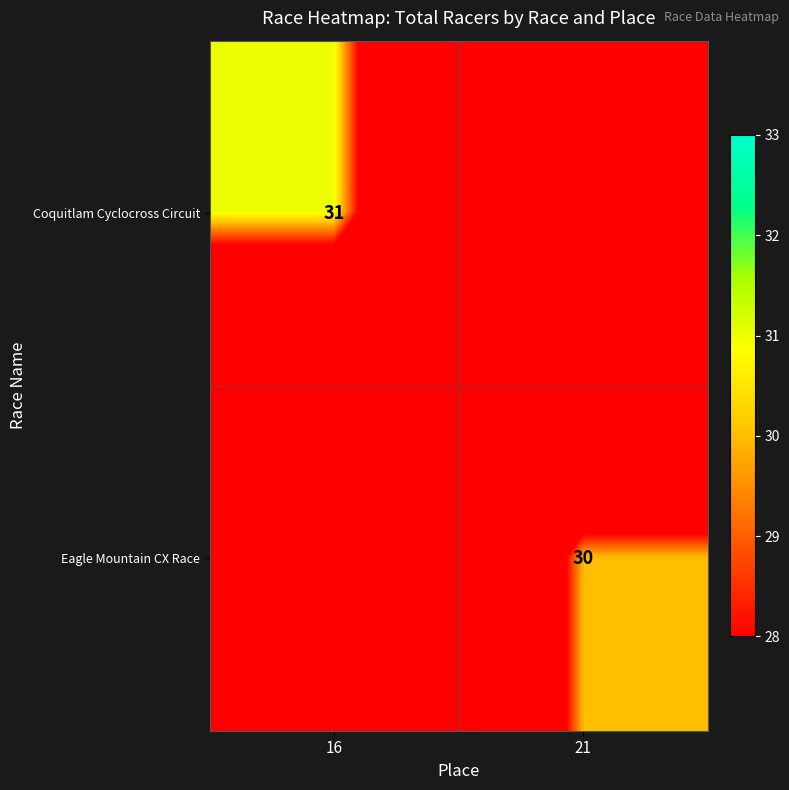

The Eagle Mountain CX Race series shows 51 at 21. True or false?

False